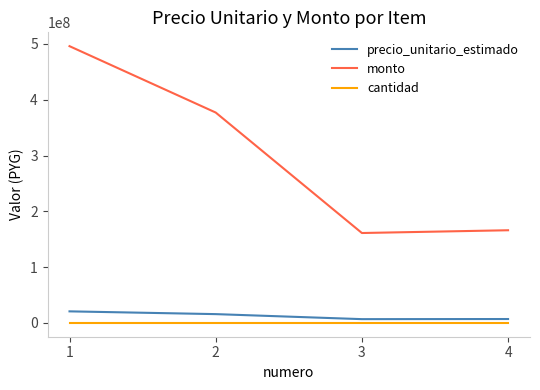

Between 1 and 3, which series saw the biggest shift?

monto